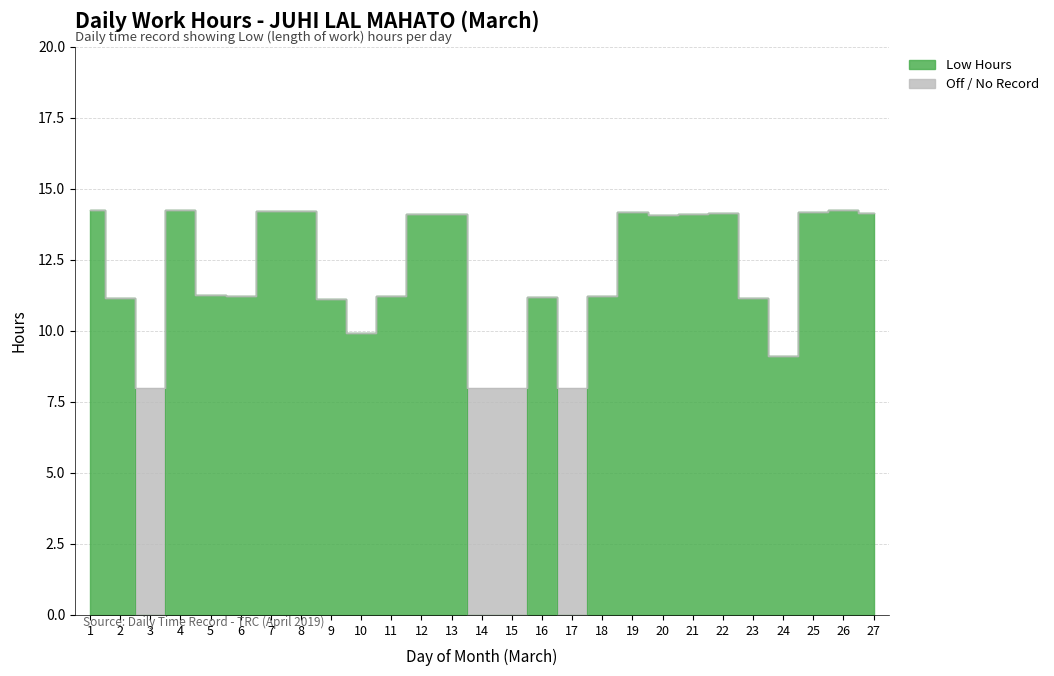

What is the difference between the values at 3 and 13?

14.1